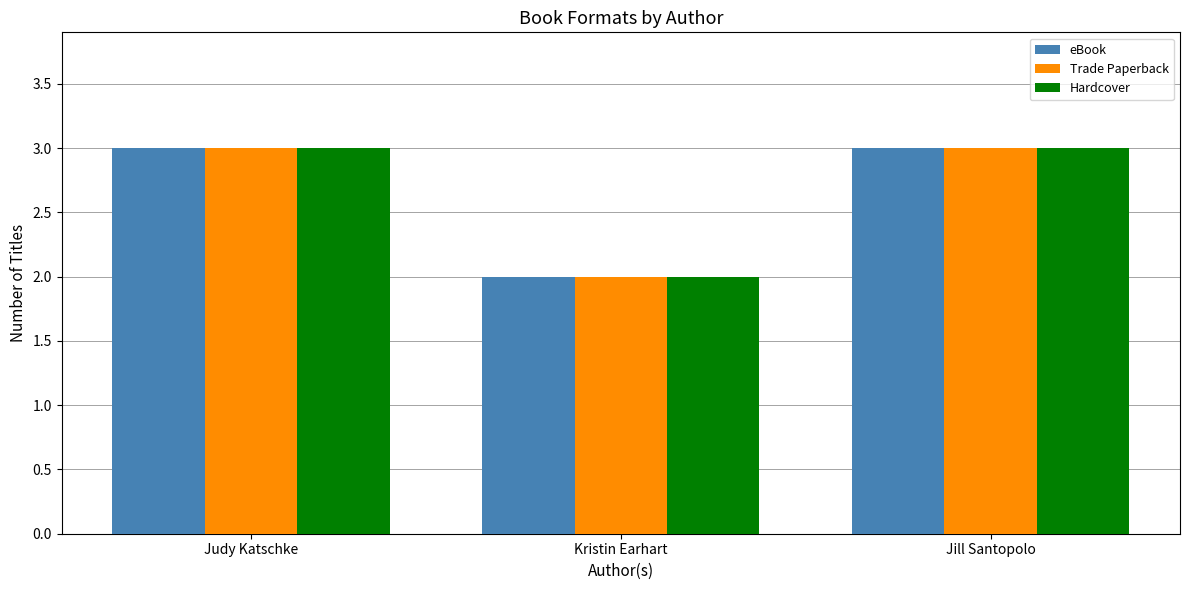

What is the greatest value displayed?

3